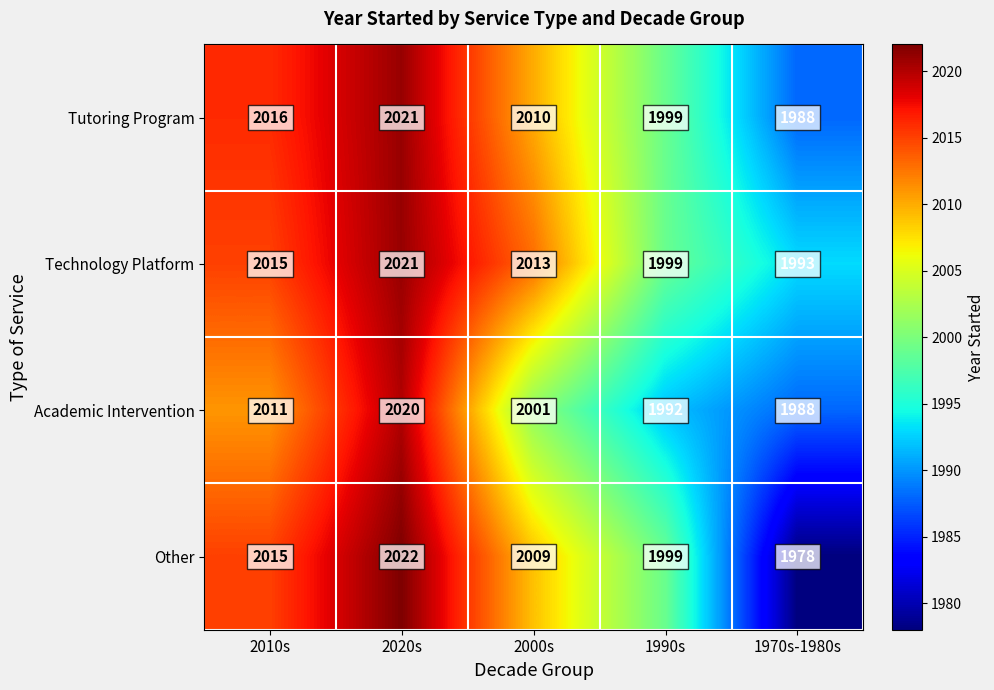

Which series has the largest total across all categories?

Technology Platform